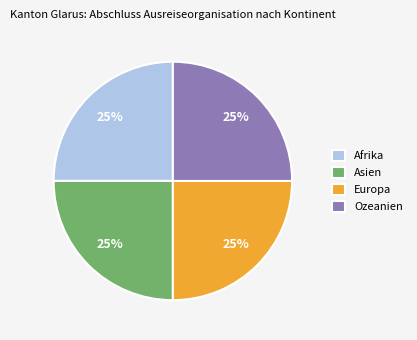

To the nearest percent, what is the combined percentage of Afrika and Ozeanien?

50%